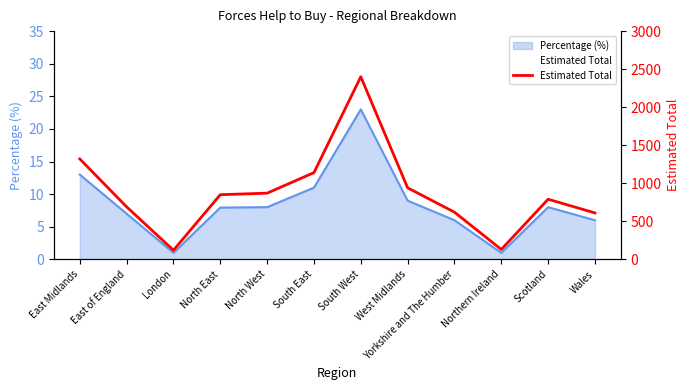

At which category does the data reach its first local valley?

London